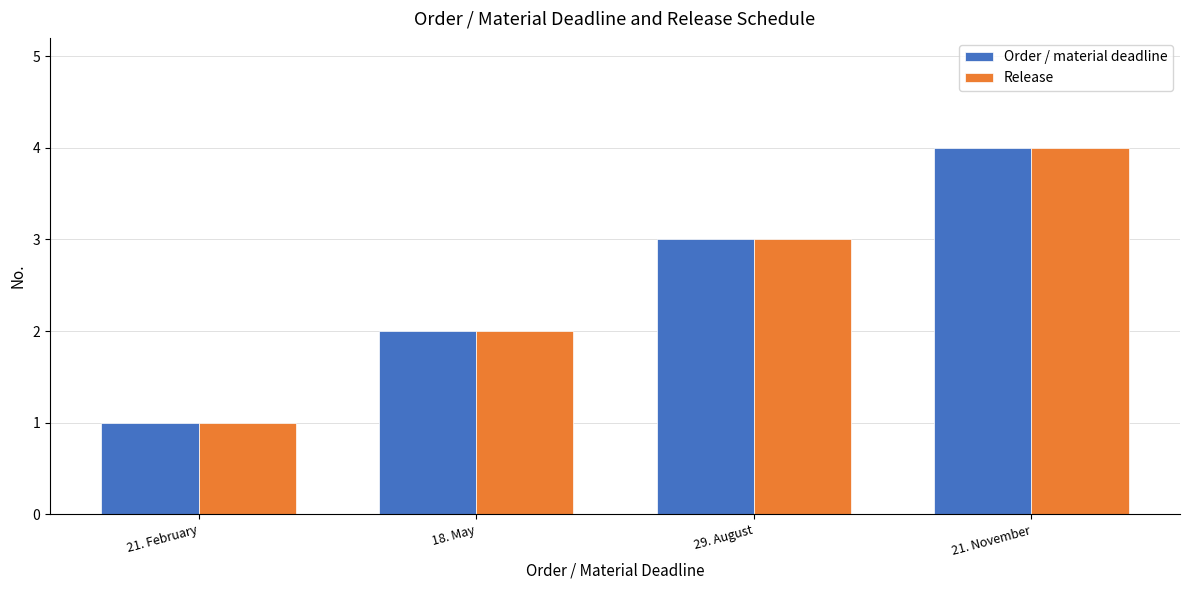

List the labels in order of Order / material deadline value, largest first.

21. November, 29. August, 18. May, 21. February